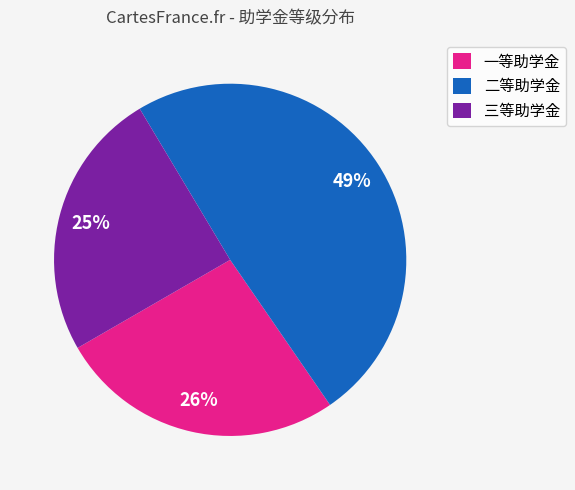

What is the largest slice in the pie chart?

二等助学金